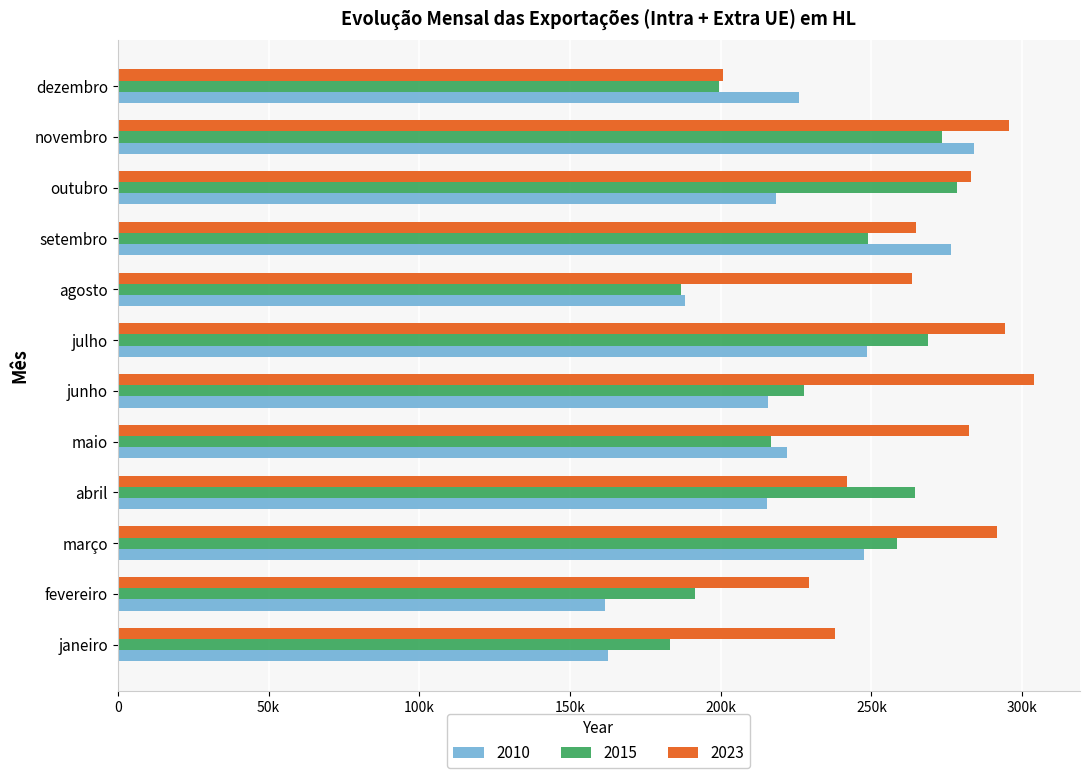

What is the difference between the maximum and minimum values in the 2015 series?

95336.1